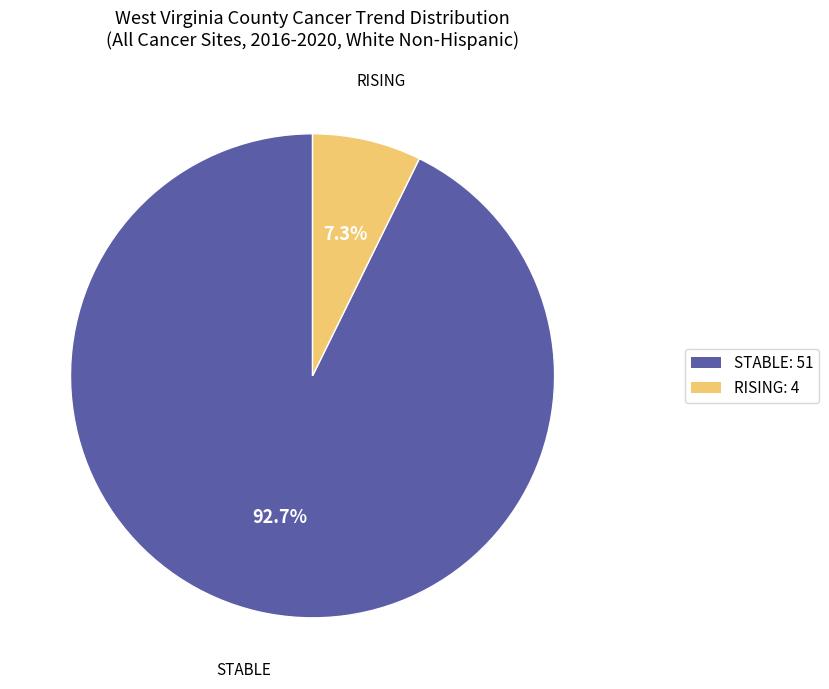

How many segments does this pie chart have?

2